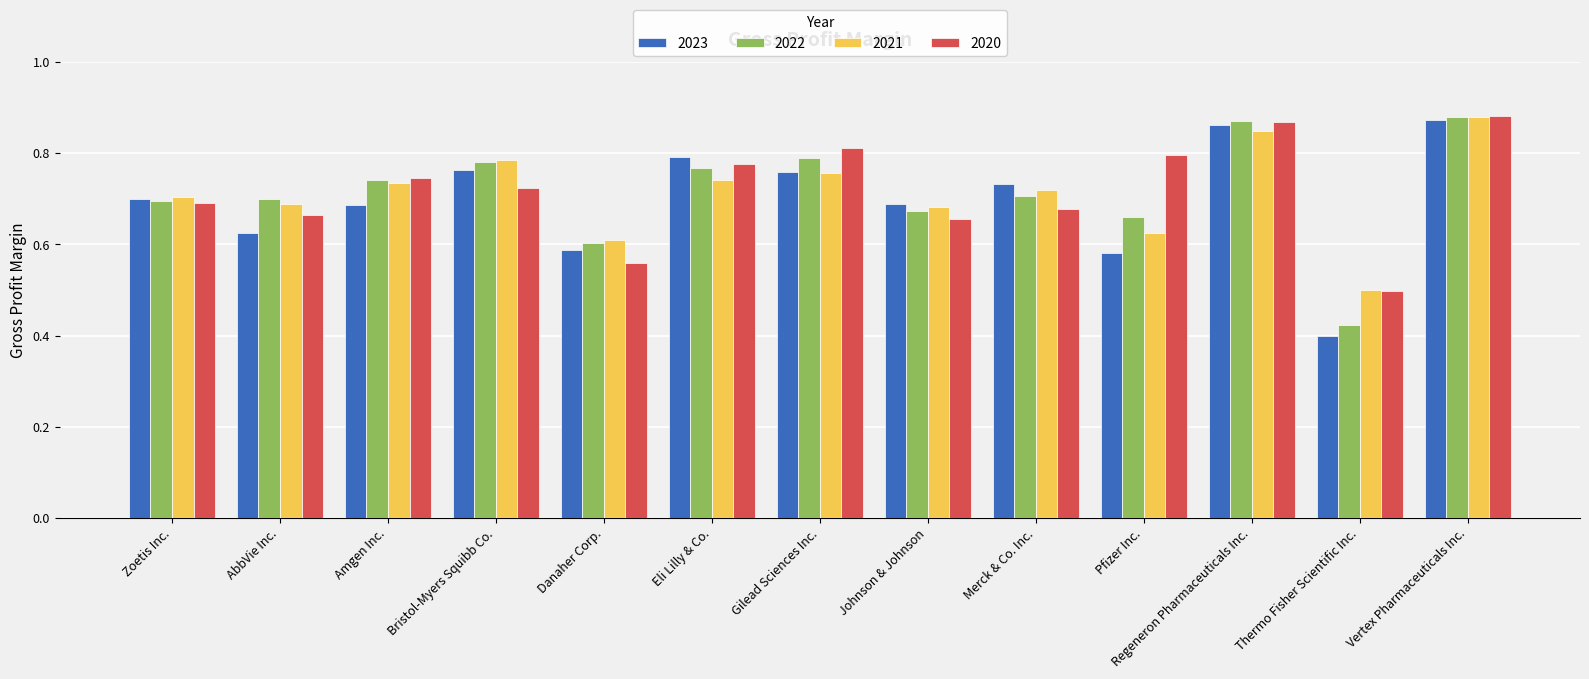

Which category has the highest value across all series?

Vertex Pharmaceuticals Inc.